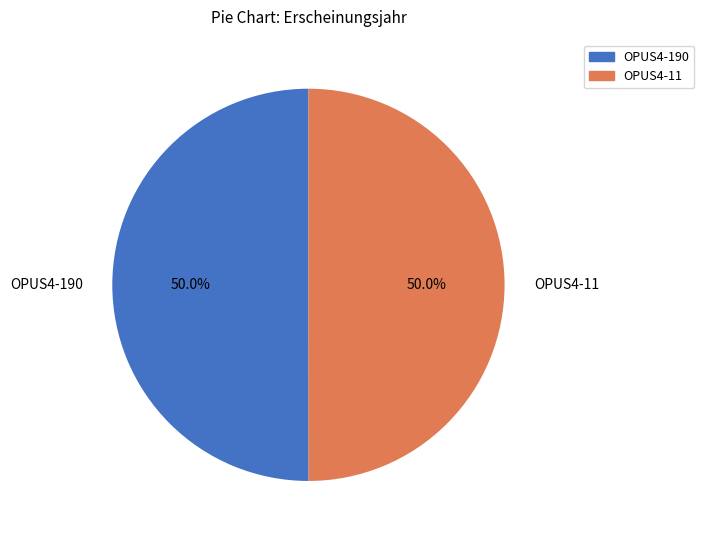

What is the ratio of the value at OPUS4-11 to the value at OPUS4-190?

1.0